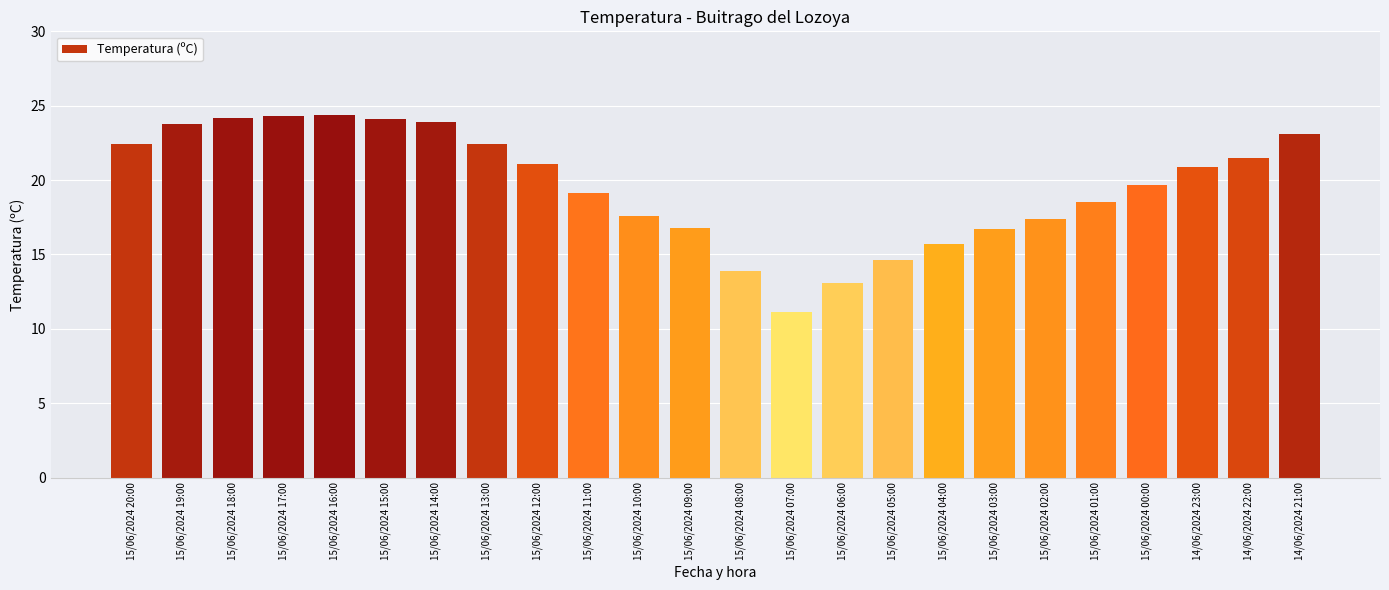

What is the sum of all values?

470.3